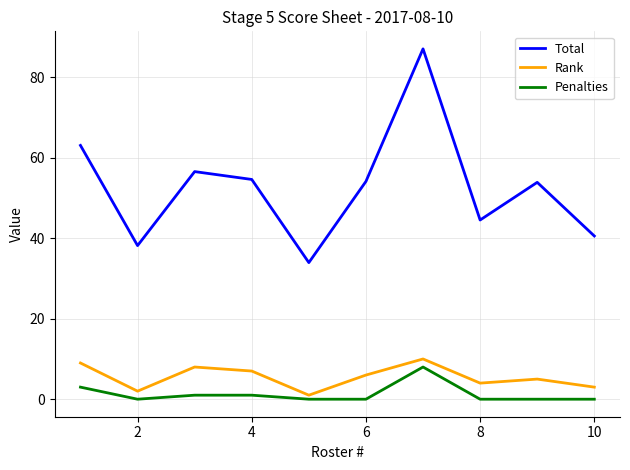

What is the average value of the Rank series?

5.5